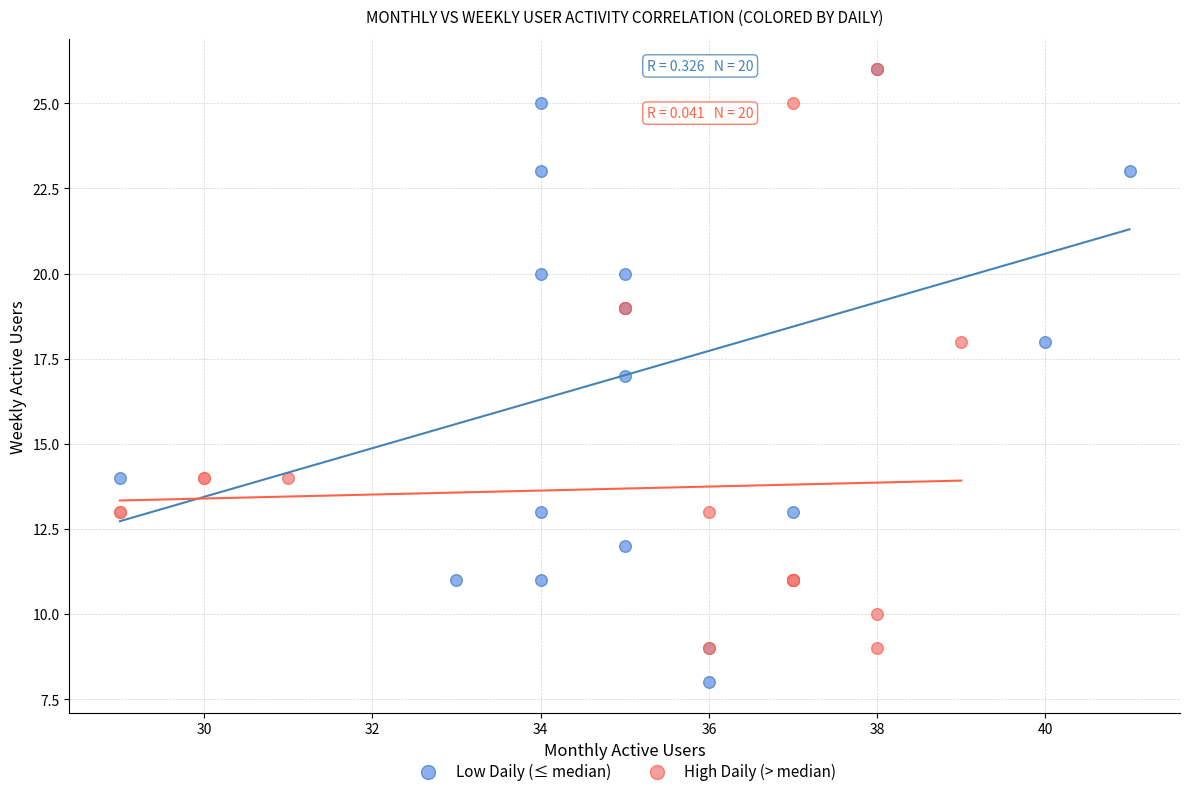

Which series reaches the minimum Y coordinate?

Low Daily (≤ median)